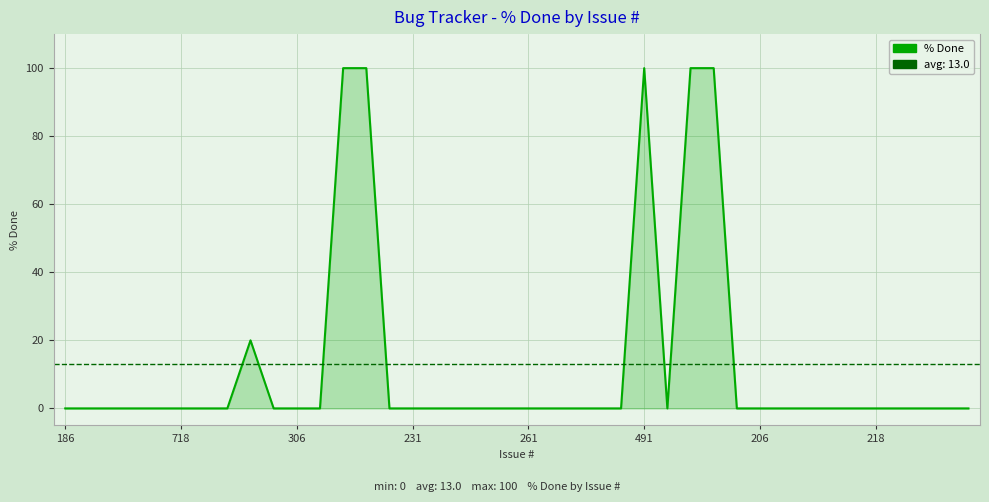

Does the chart display data point markers on the line(s)?

No